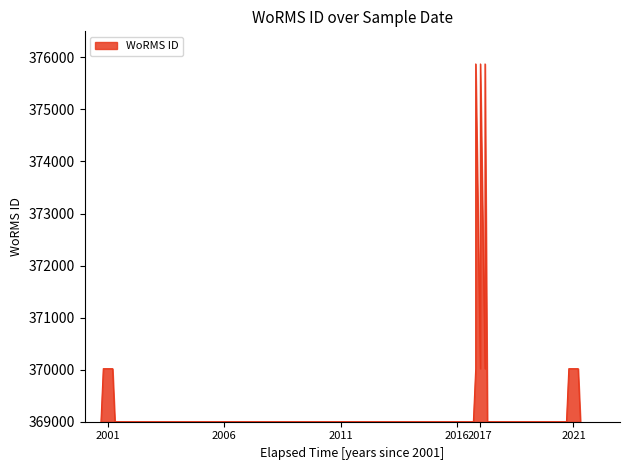

Rank the categories by value from highest to lowest.

2017-10-01, 2001-06-25, 2017-10-01, 2021-10-01